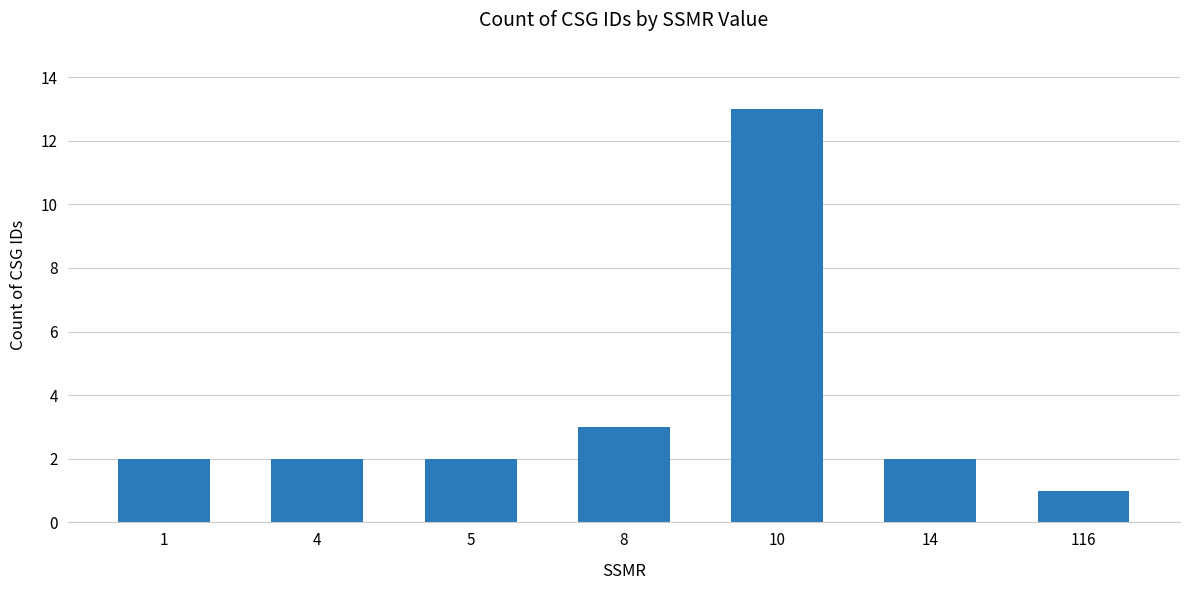

What is the maximum value shown in the chart?

13